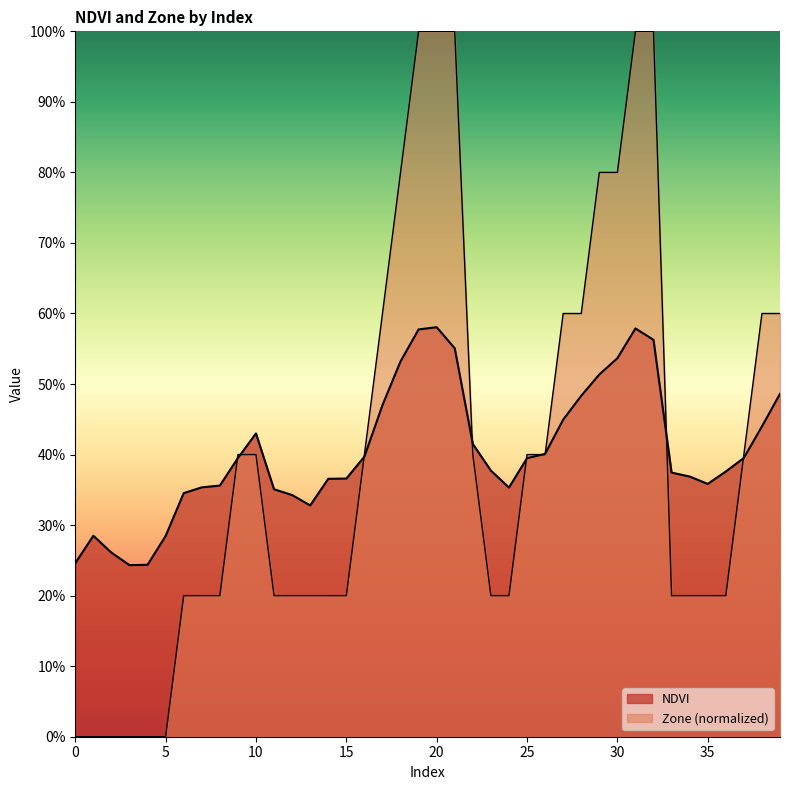

List the labels in order of NDVI value, largest first.

20, 31, 19, 32, 21, 30, 18, 29, 39, 28, 17, 27, 38, 10, 22, 26, 16, 37, 9, 25, 23, 36, 33, 34, 15, 14, 35, 8, 7, 24, 11, 6, 12, 13, 1, 5, 2, 0, 4, 3